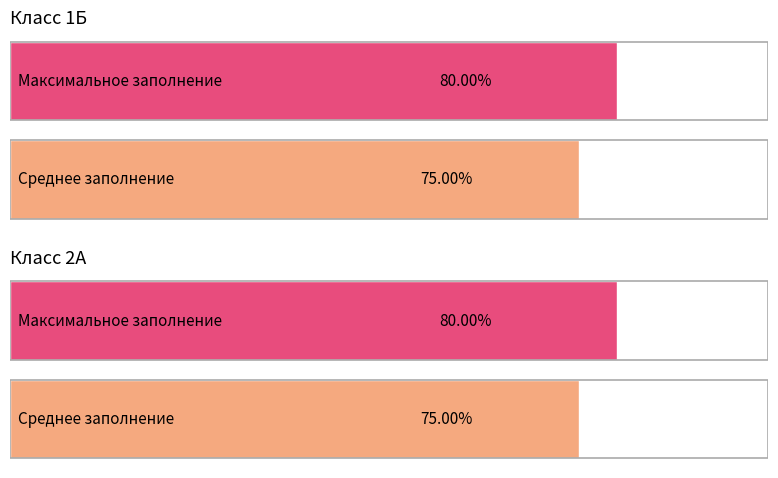

Are the bars grouped side by side (vs. stacked)?

Yes